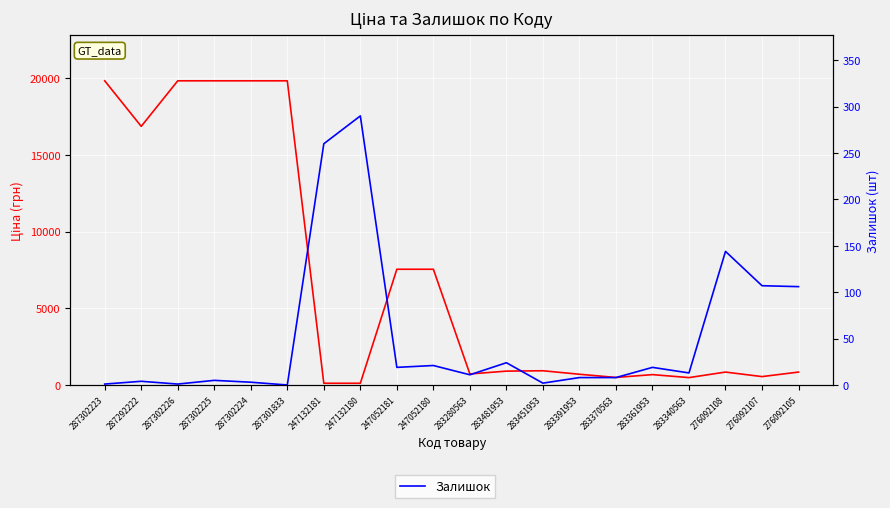

At 283391953, list the series in order from smallest to largest.

Залишок, Ціна